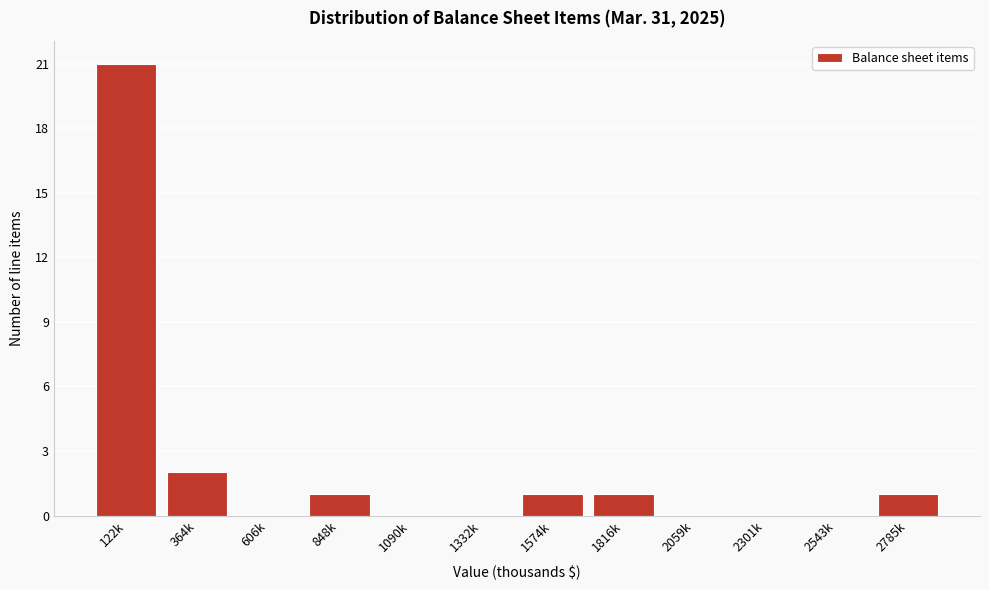

Reading right to left, list all the values displayed in this chart.

2785k=1	2543k=0	2301k=0	2059k=0	1816k=1	1574k=1	1332k=0	1090k=0	848k=1	606k=0	364k=2	122k=21